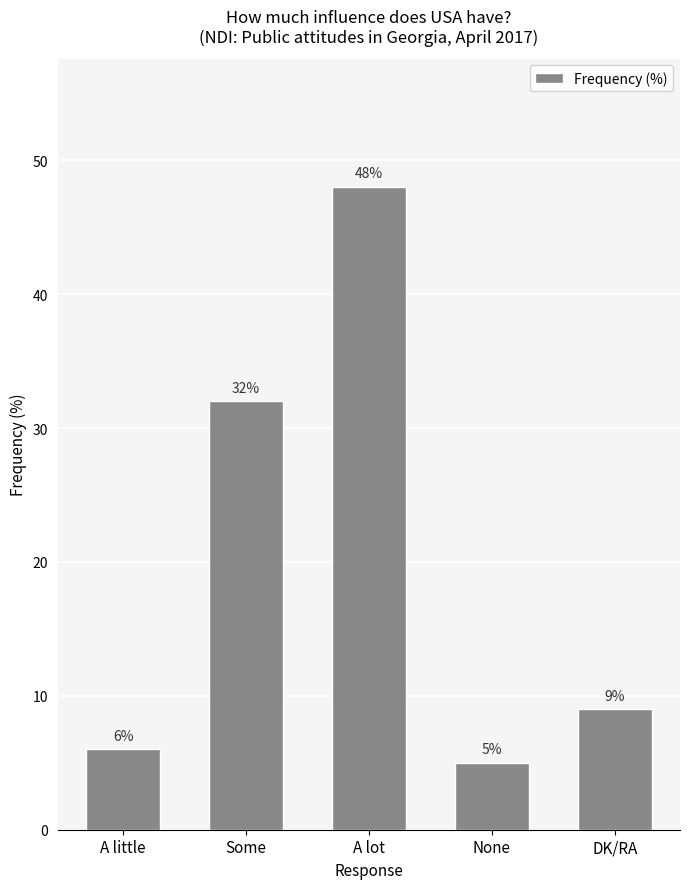

Reading right to left, transcribe all the data shown in this chart.

9	5	48	32	6